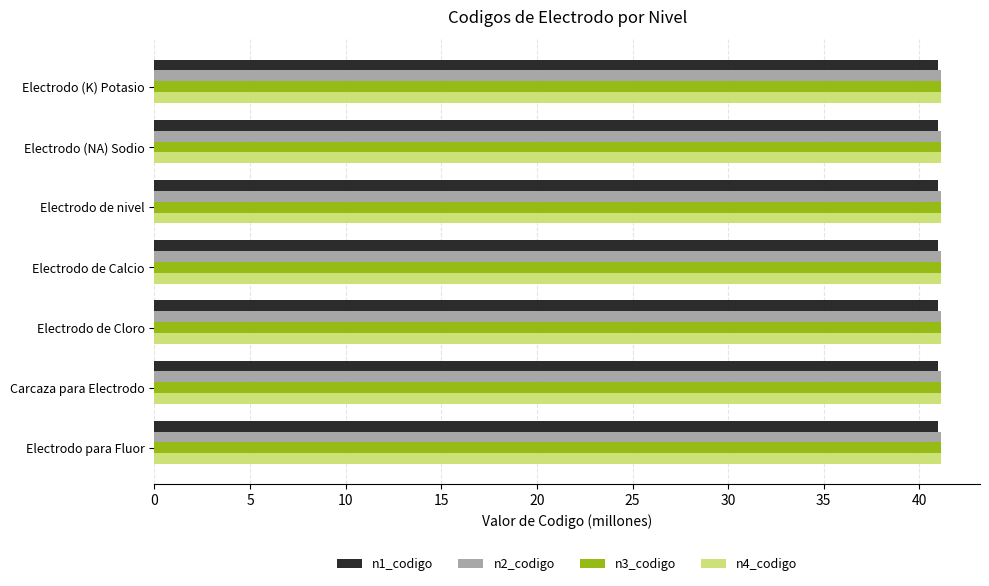

What is the lowest value of the n3_codigo series?

41.1